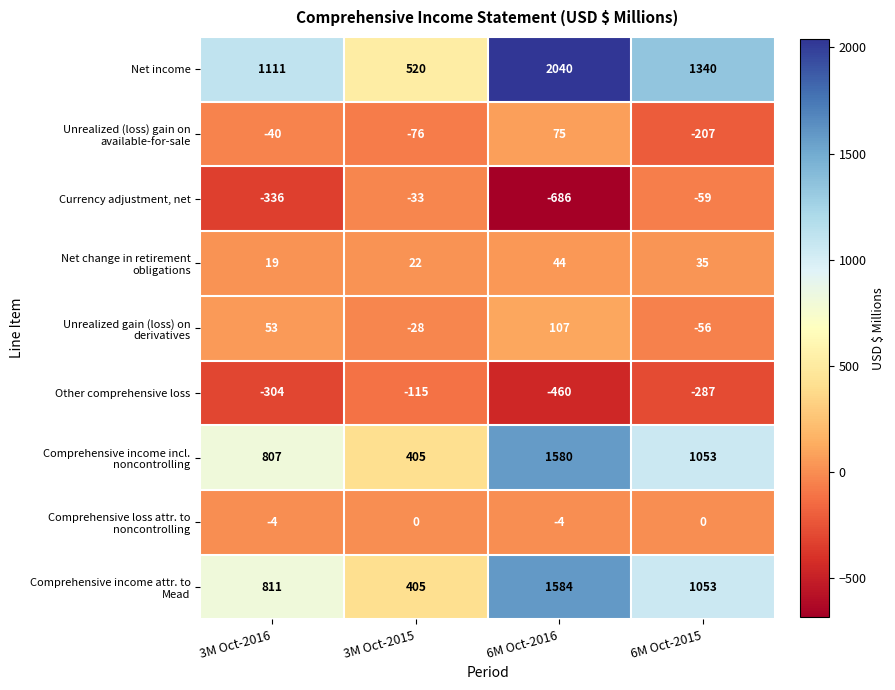

How many series are shown in this chart?

9